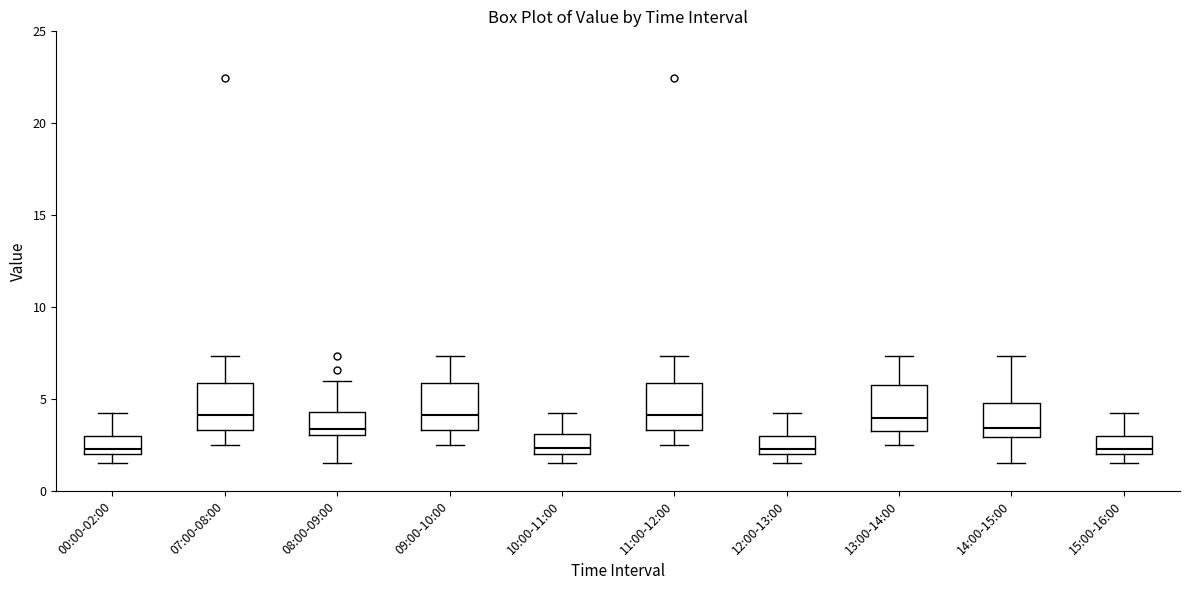

Reading left to right, transcribe this box plot: for each box, give where its median line is, the range the box spans, and where its two whiskers end, as read against the y-axis. The values are not printed on the chart, so give them approximately, as read against the axis.

00:00-02:00: median 2.5, box 2.0 to 3.0, whiskers 1.5 to 4.0
07:00-08:00: median 4.0, box 3.5 to 6.0, whiskers 2.5 to 7.5
08:00-09:00: median 3.5, box 3.0 to 4.5, whiskers 1.5 to 6.0
09:00-10:00: median 4.0, box 3.5 to 6.0, whiskers 2.5 to 7.5
10:00-11:00: median 2.5, box 2.0 to 3.0, whiskers 1.5 to 4.0
11:00-12:00: median 4.0, box 3.5 to 6.0, whiskers 2.5 to 7.5
12:00-13:00: median 2.5, box 2.0 to 3.0, whiskers 1.5 to 4.0
13:00-14:00: median 4.0, box 3.5 to 5.5, whiskers 2.5 to 7.5
14:00-15:00: median 3.5, box 3.0 to 5.0, whiskers 1.5 to 7.5
15:00-16:00: median 2.5, box 2.0 to 3.0, whiskers 1.5 to 4.0